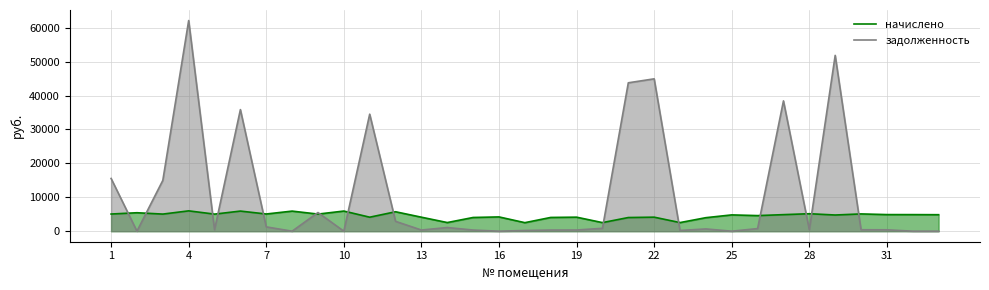

What is the total value across all series at 31?

5302.6